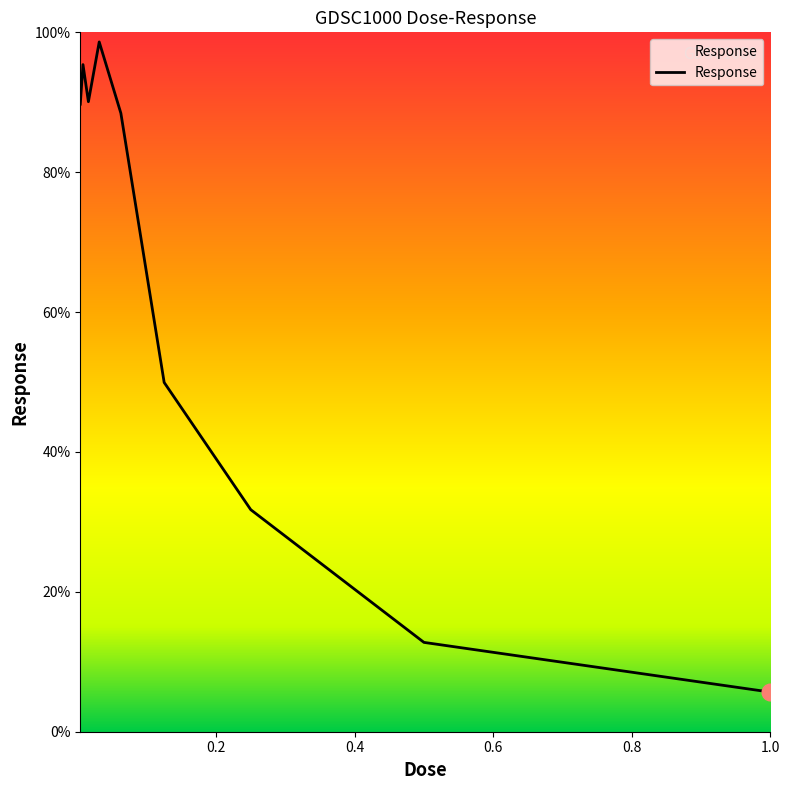

How many interior local valleys (lower than both neighbors) does the data have?

1